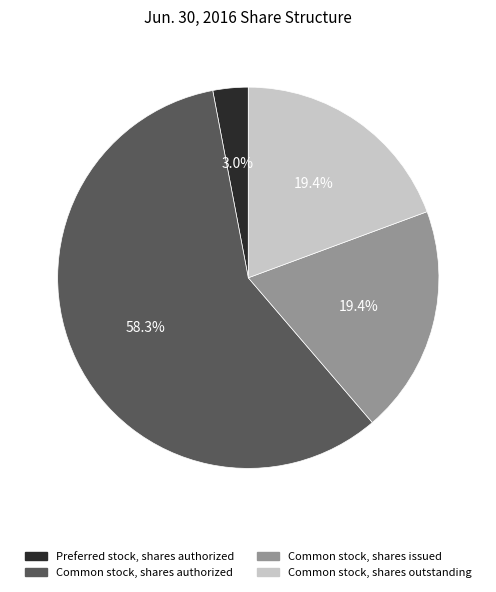

To the nearest percent, what percentage of the pie is Common stock, shares outstanding?

19%